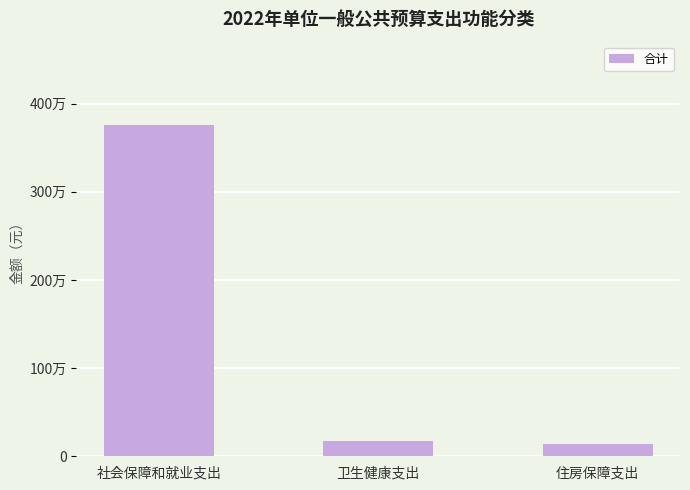

Does the chart contain any negative values?

No